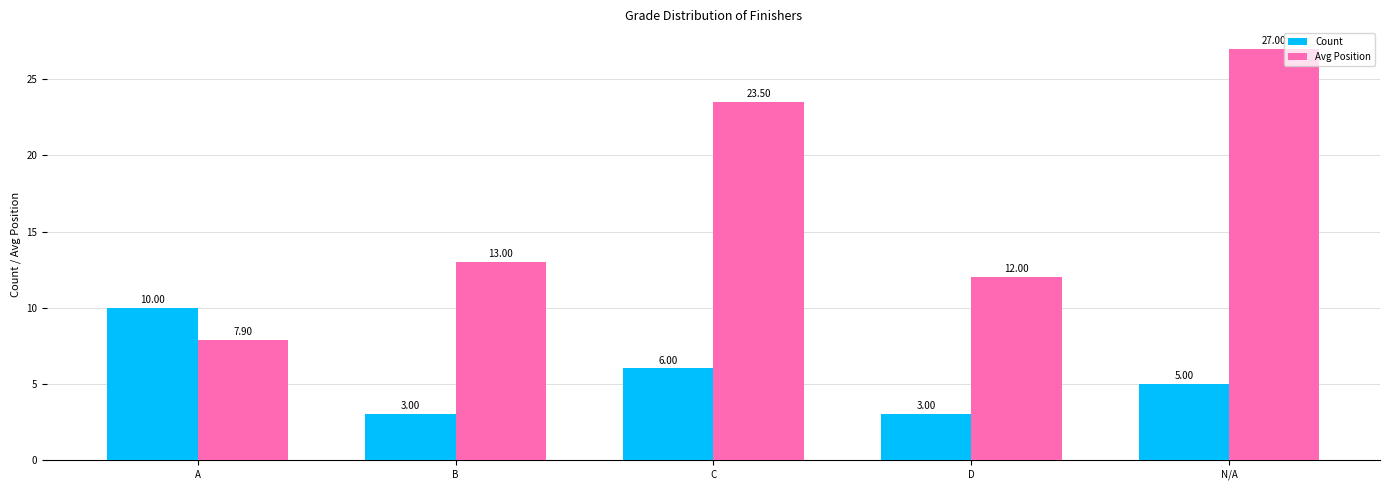

How many values in the Avg Position series are below 13?

2